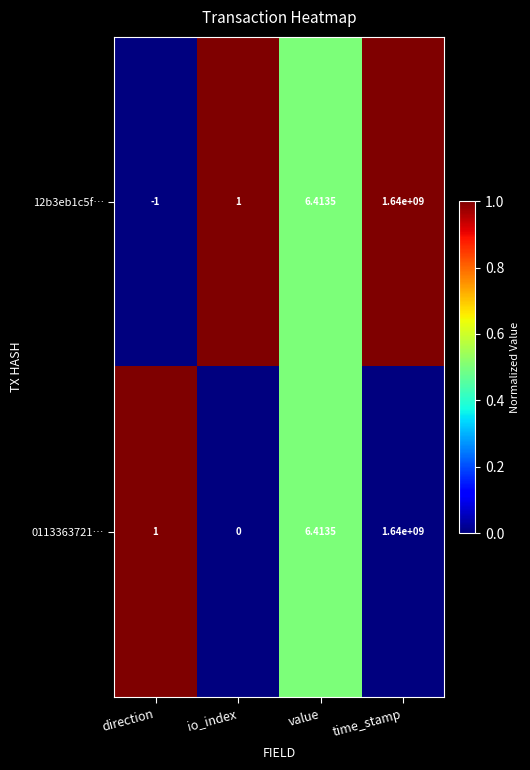

Rank the categories by 0113363721… value from lowest to highest.

io_index, direction, value, time_stamp